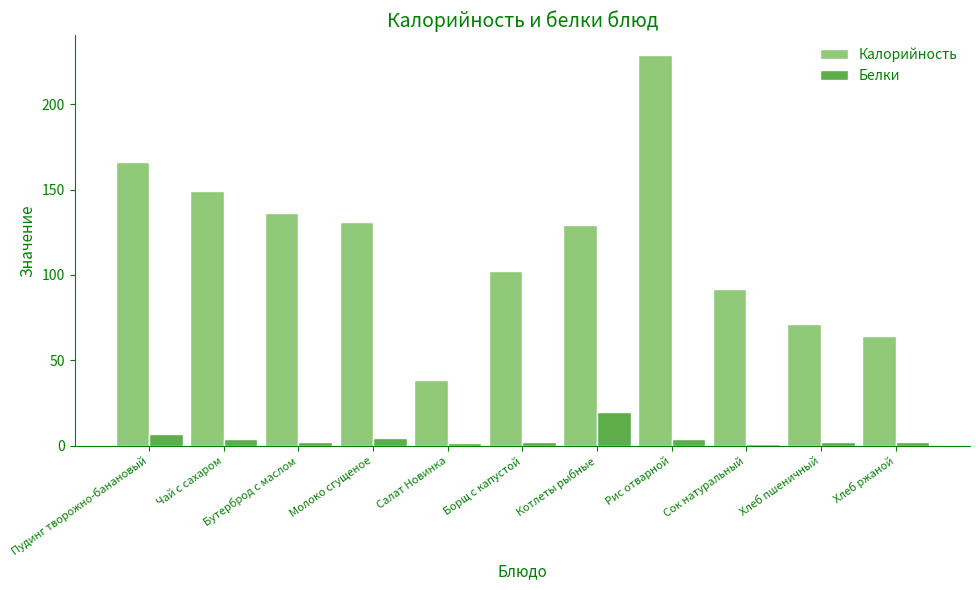

At which category does the chart reach its peak across all series?

Рис отварной